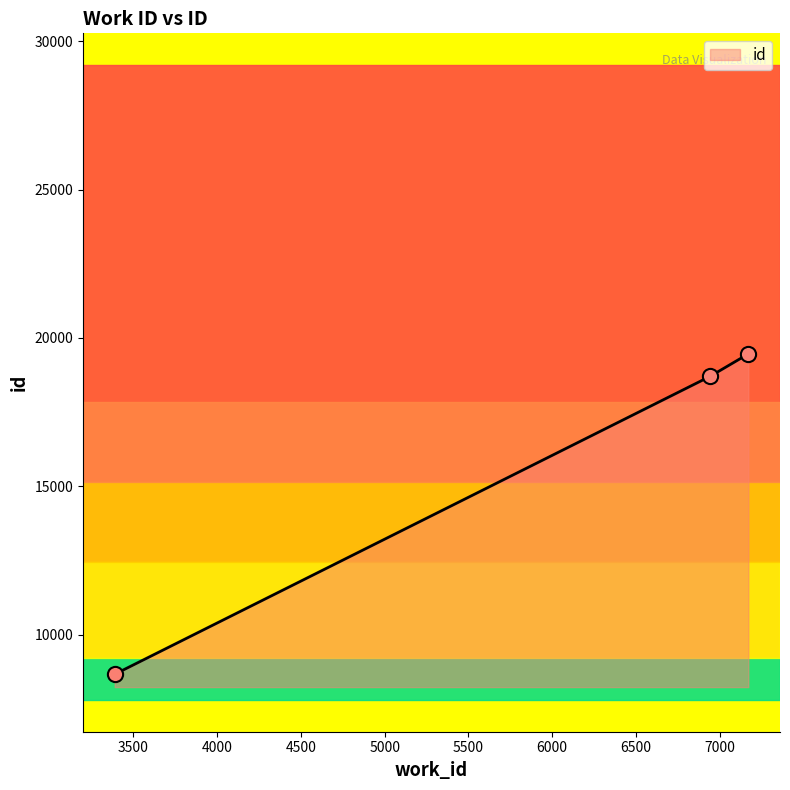

What is the greatest value displayed?

19462